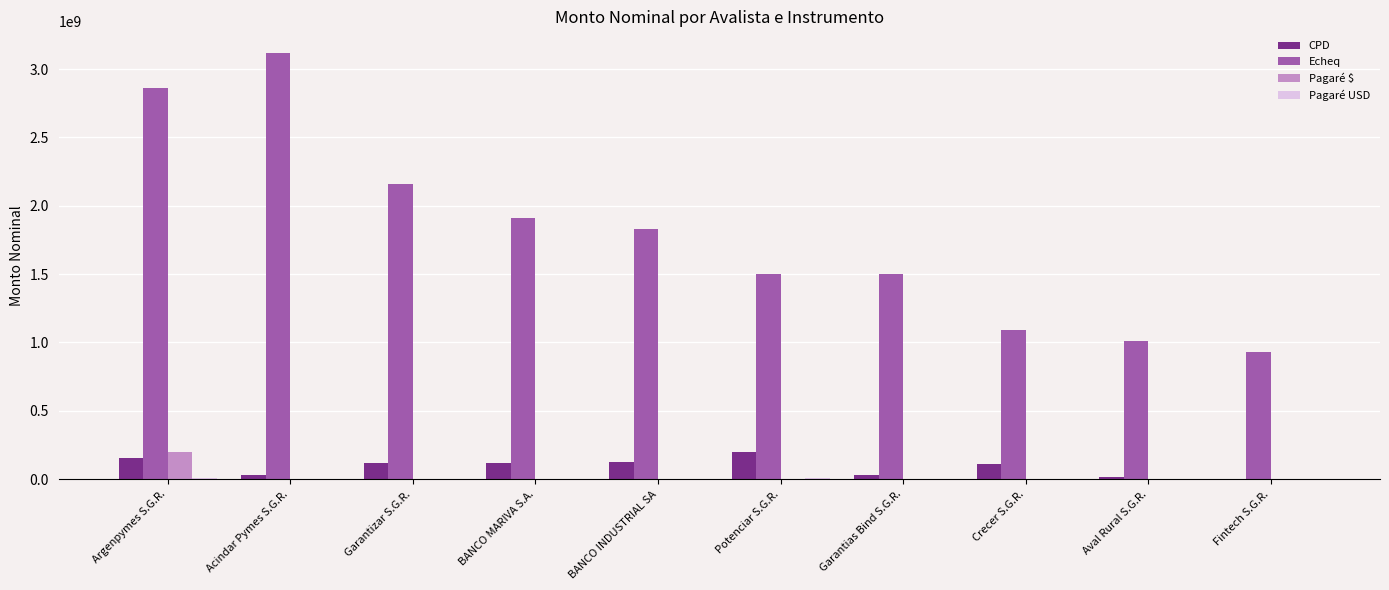

Read the CPD value at BANCO INDUSTRIAL SA.

125193257.8